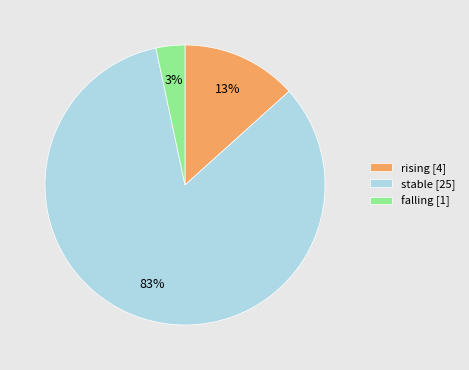

To the nearest percent, what is the average slice percentage?

33%